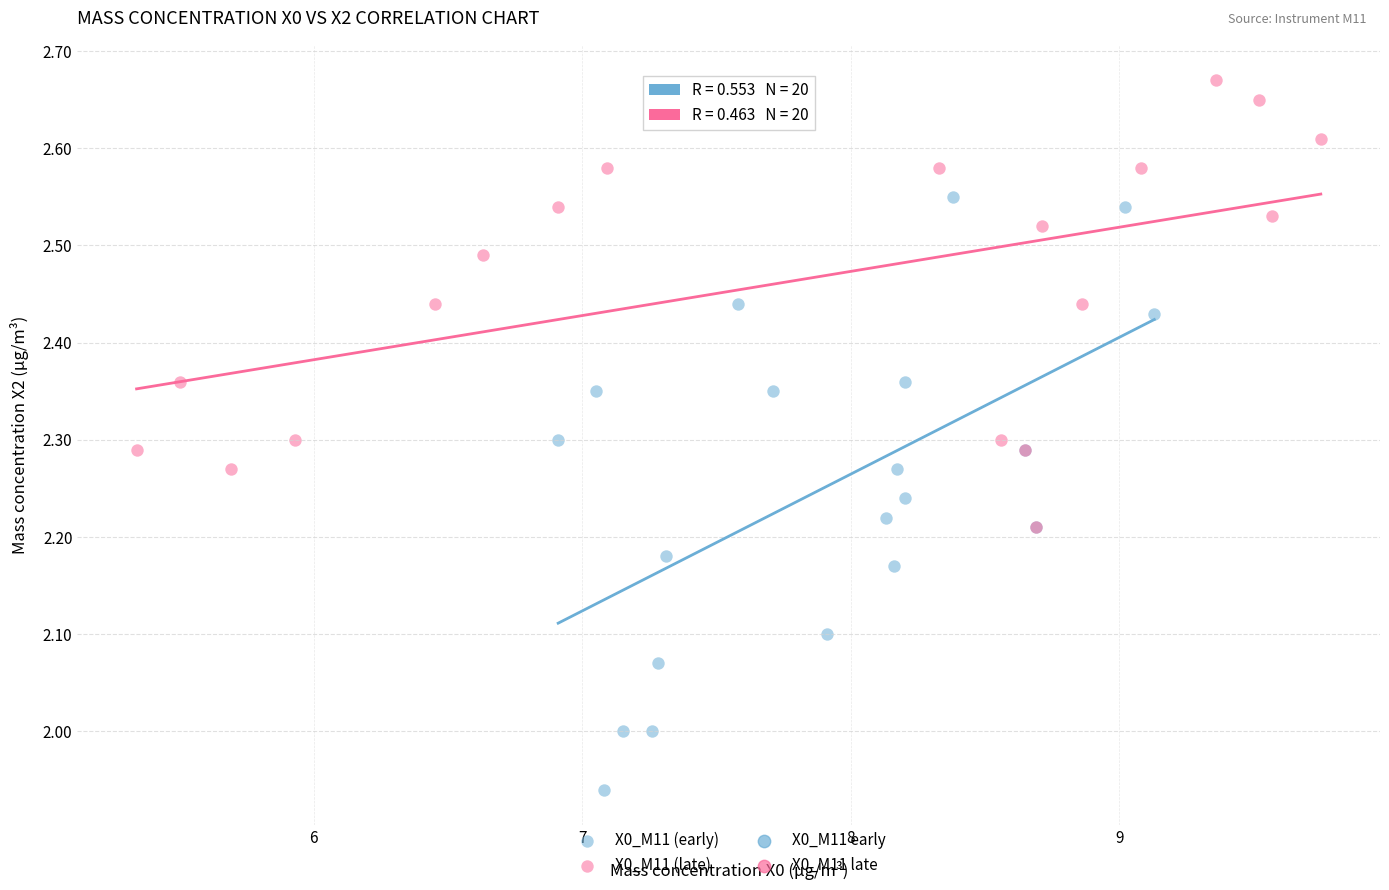

Which series contains the highest Y value?

X0_M11 (late)